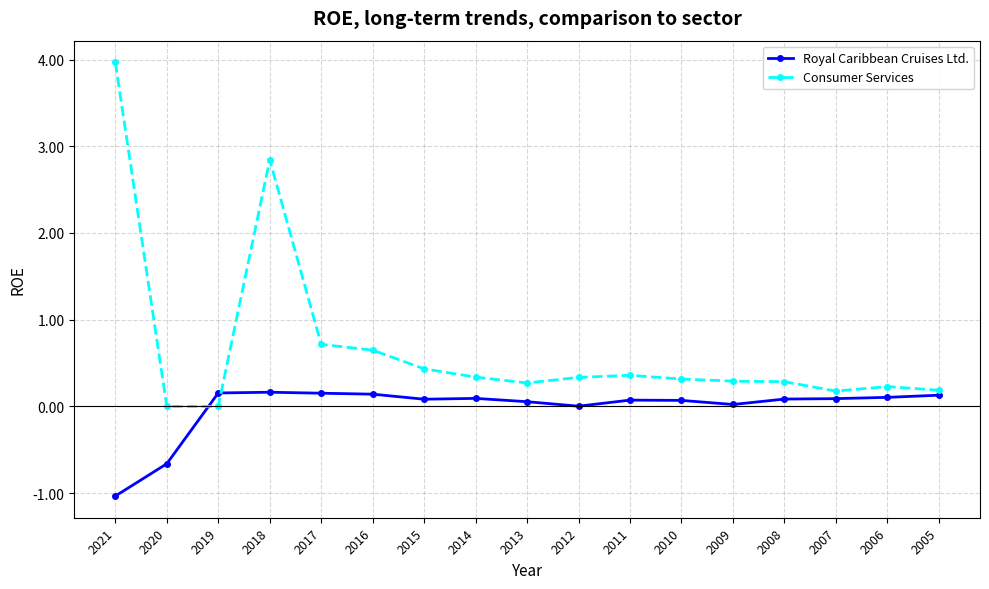

How many intersections are there between Consumer Services and Royal Caribbean Cruises Ltd.?

2